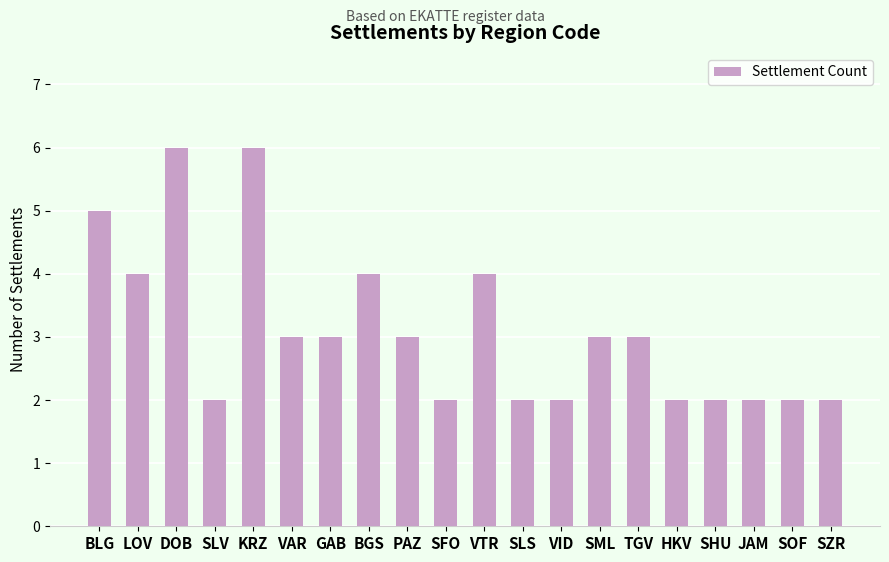

Does the chart contain stacked bars?

No